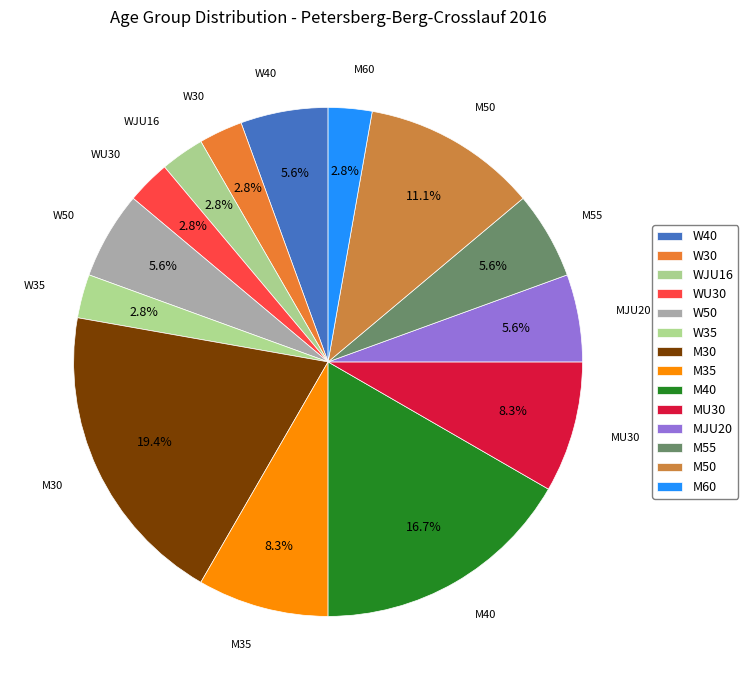

How many slices are in this pie chart?

14